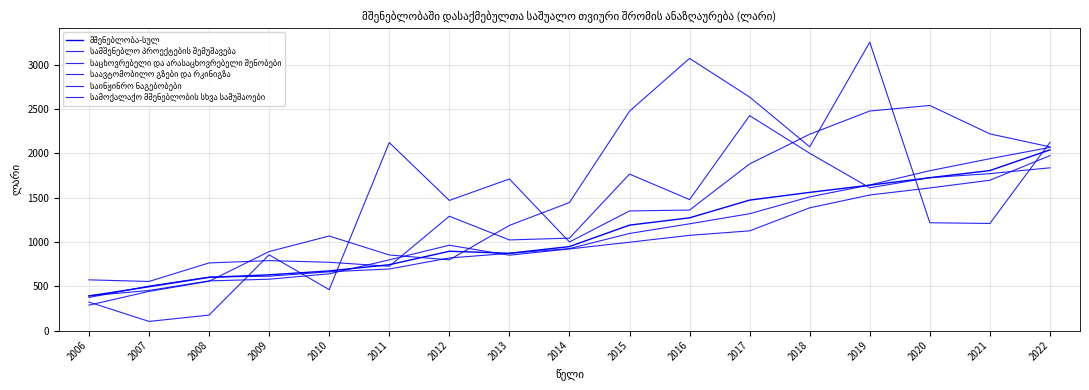

In სამშენებლო პროექტების შემუშავება, how many points are lower than both neighbors (excluding endpoints)?

4